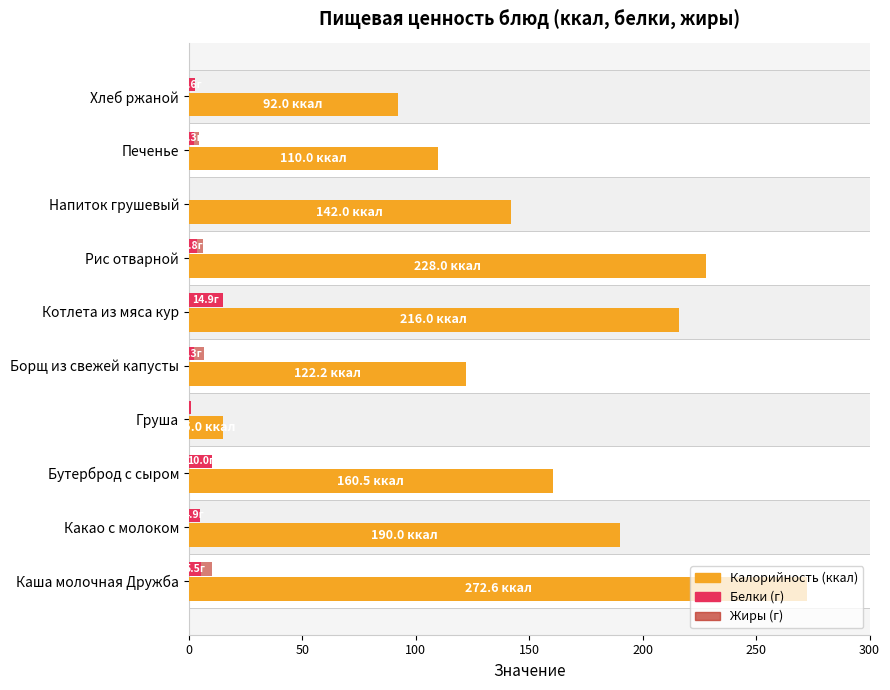

Which series has the widest spread of values?

Калорийность